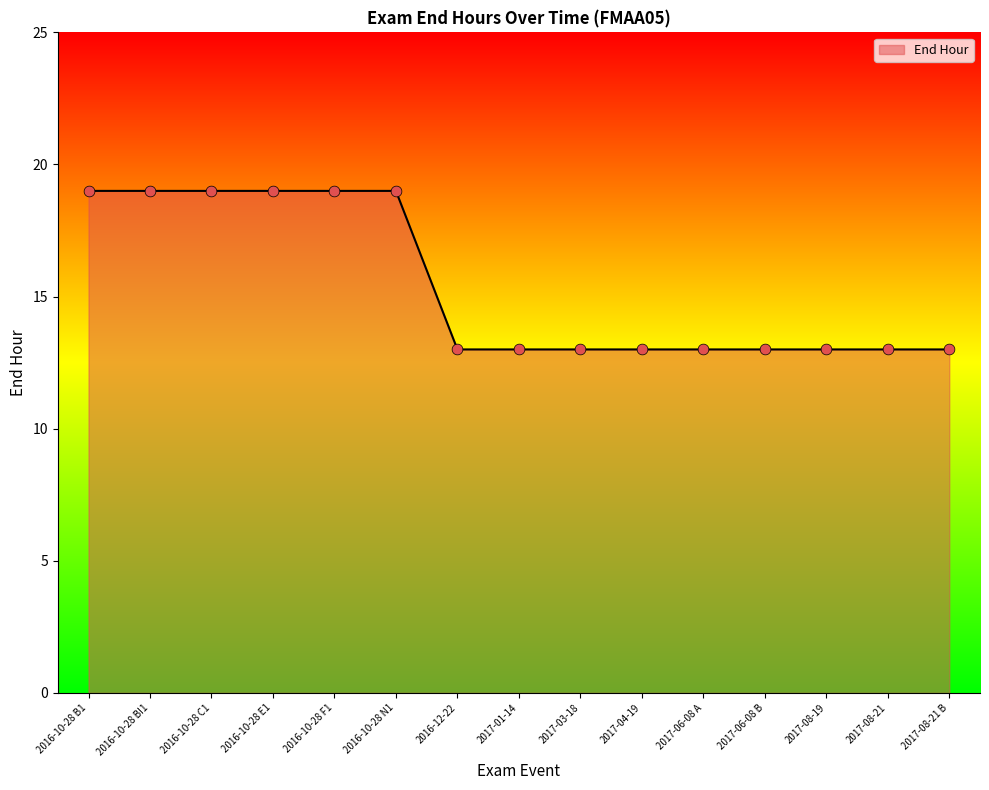

What is the change in value from 2016-10-28 C1 to 2016-12-22?

-6